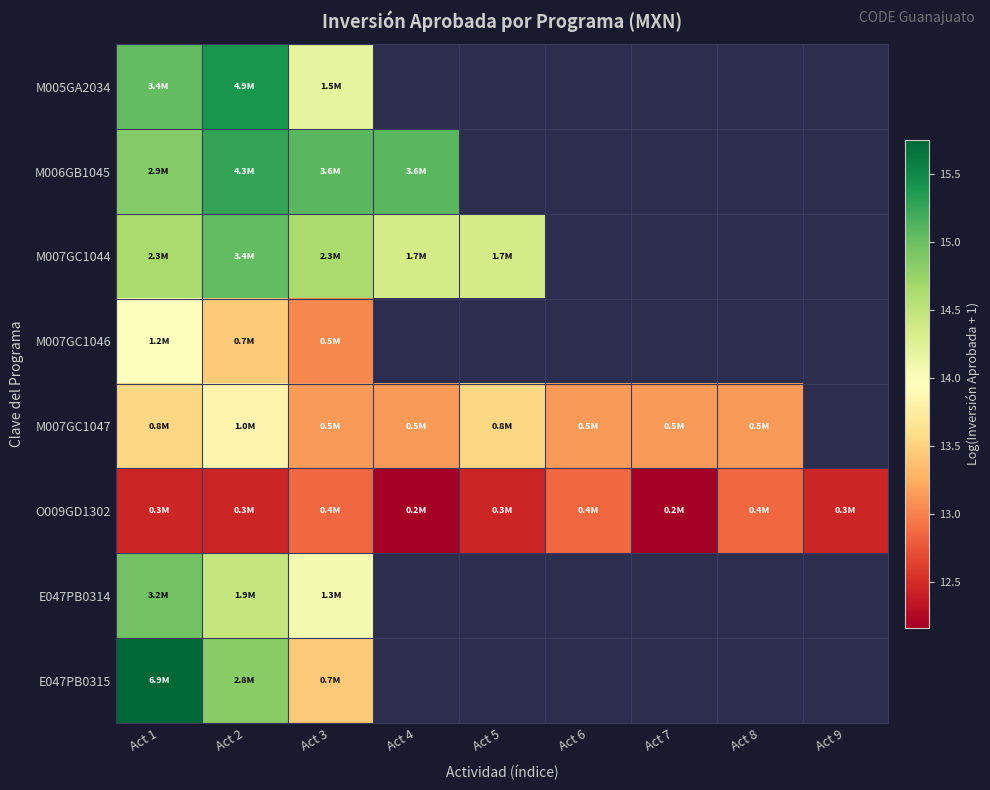

Which has a higher value, Act 4 or Act 3?

Act 3